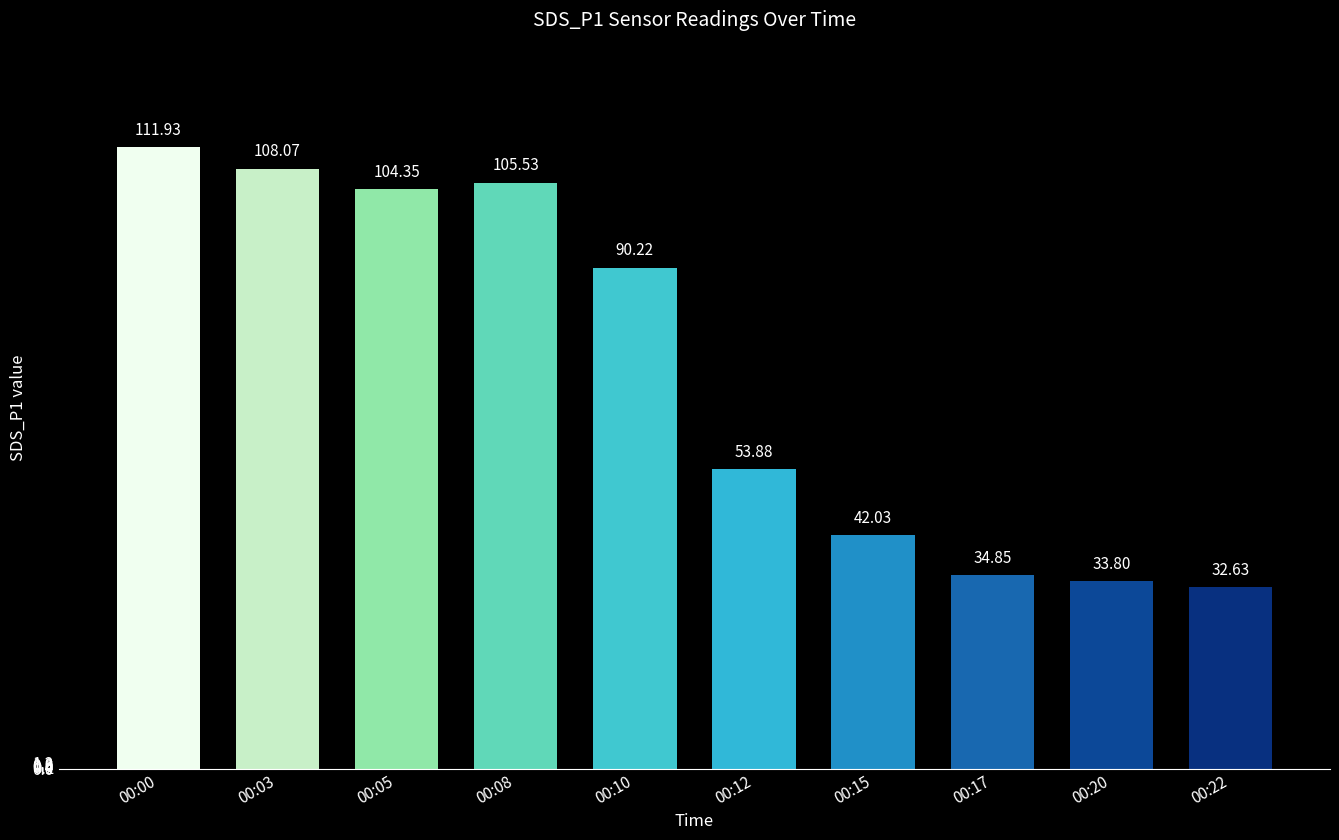

Approximately how many times larger is the value at 00:10 compared to 00:12?

1.7